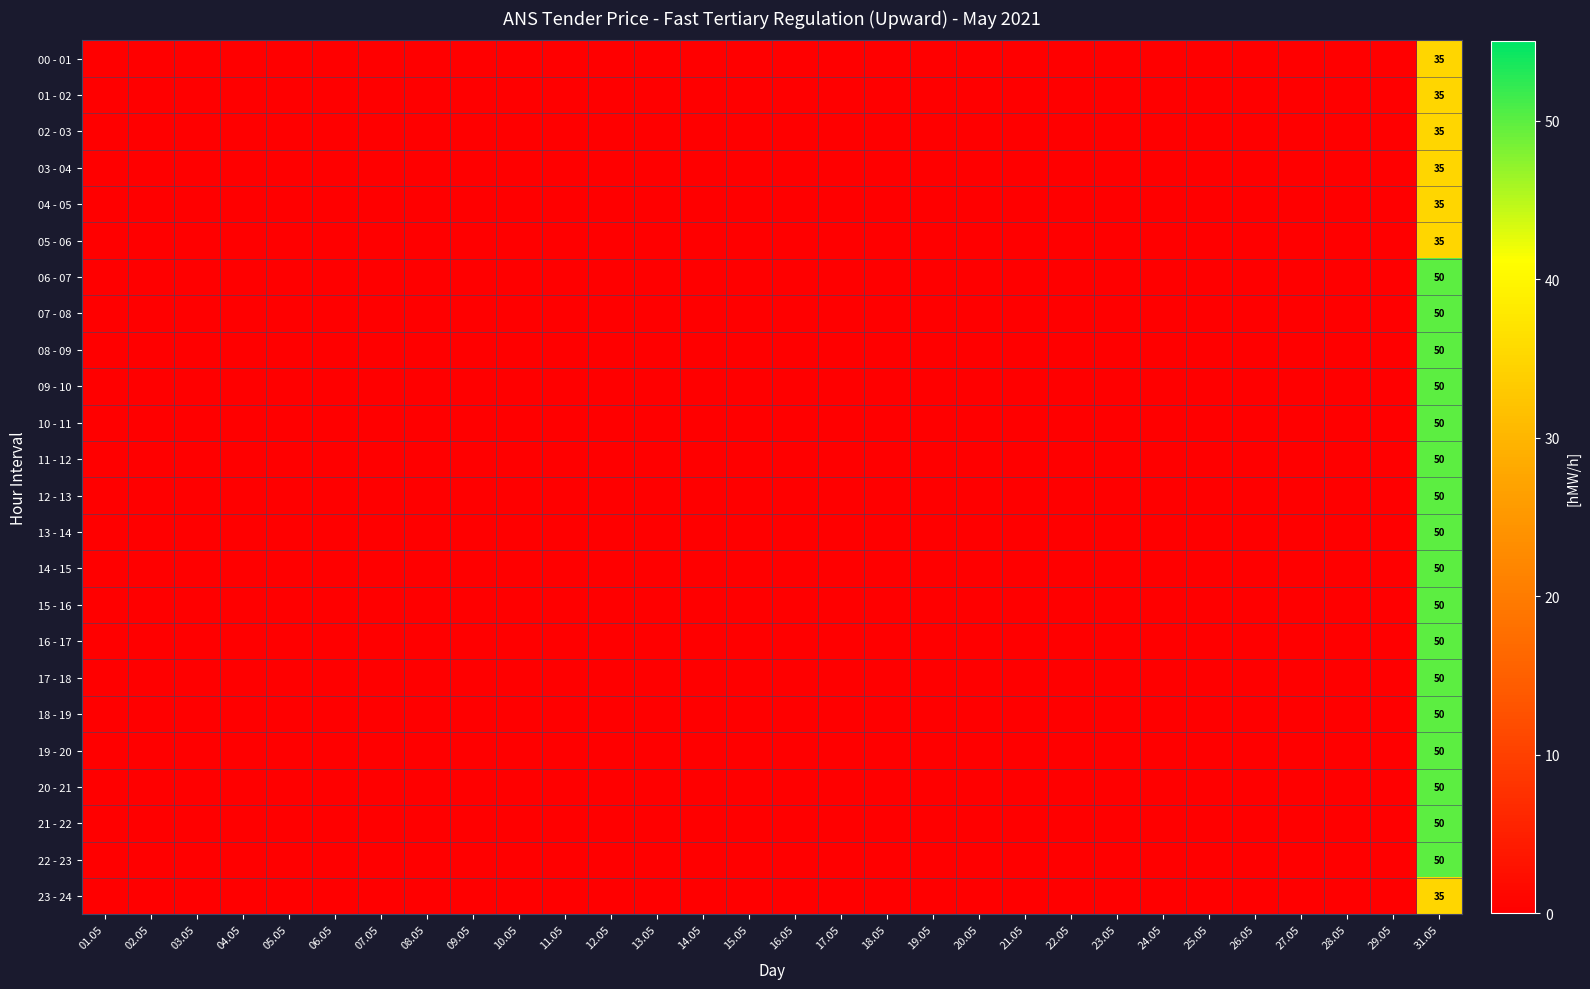

True or false: 14 - 15 has a value of 0 at 12.05.

True